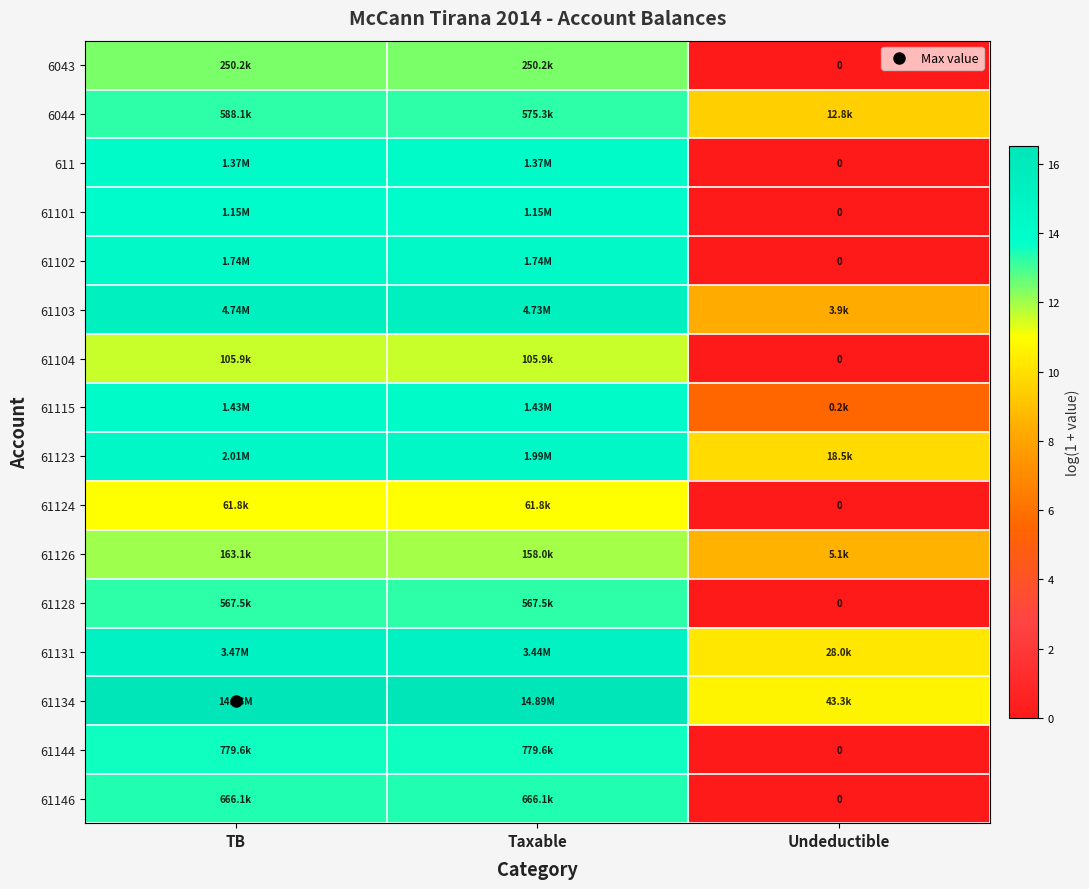

True or false: 61128 has a value of 0.0 at Undeductible.

True